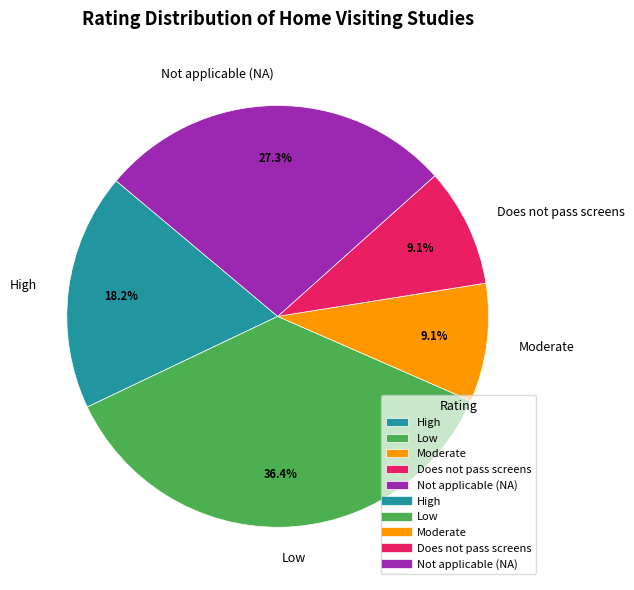

Does Low represent more than half of the total?

No